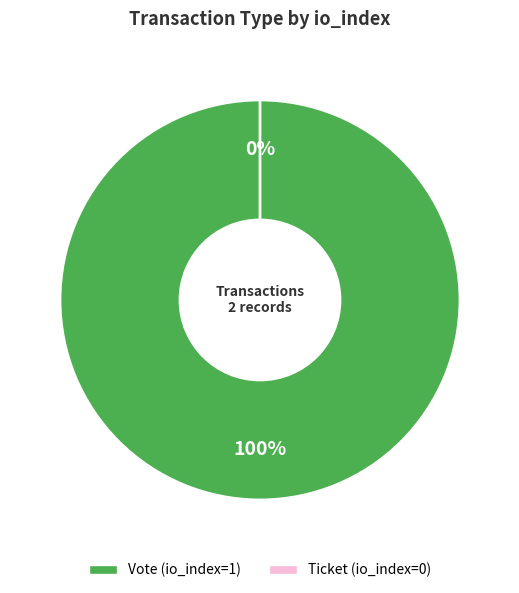

To the nearest percent, what portion does Vote (io_index=1) represent?

100%